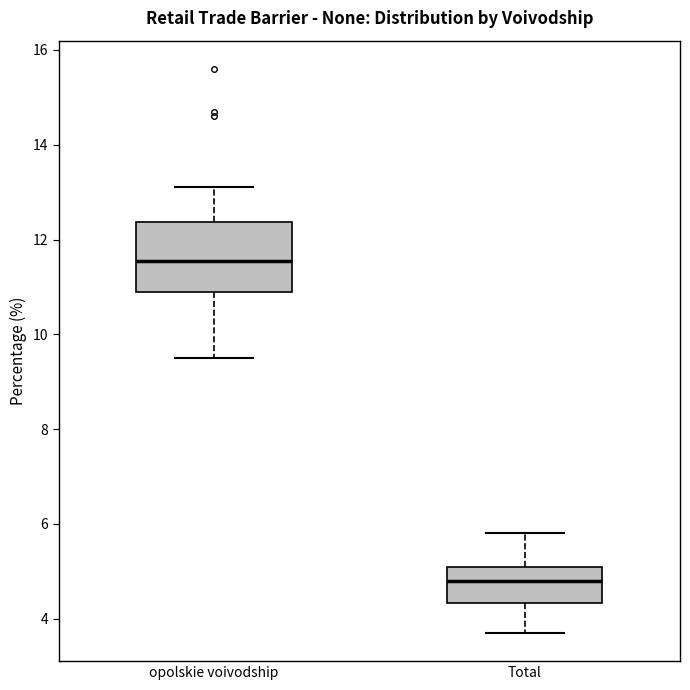

Comparing the boxes themselves (not the whiskers), which one is the tallest?

opolskie voivodship